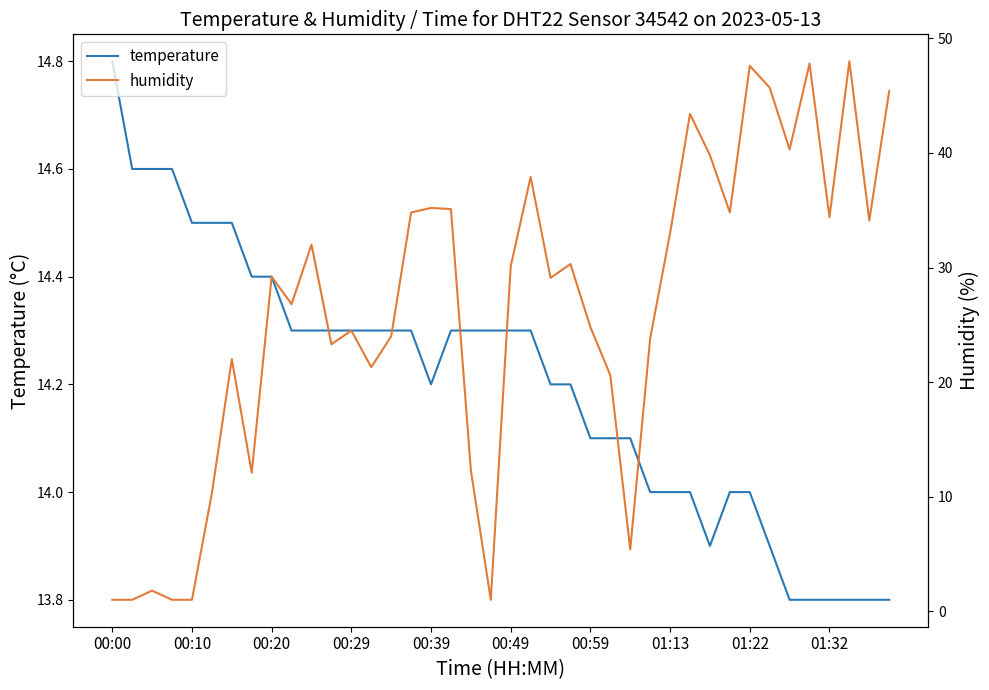

Which series has the largest total across all categories?

humidity